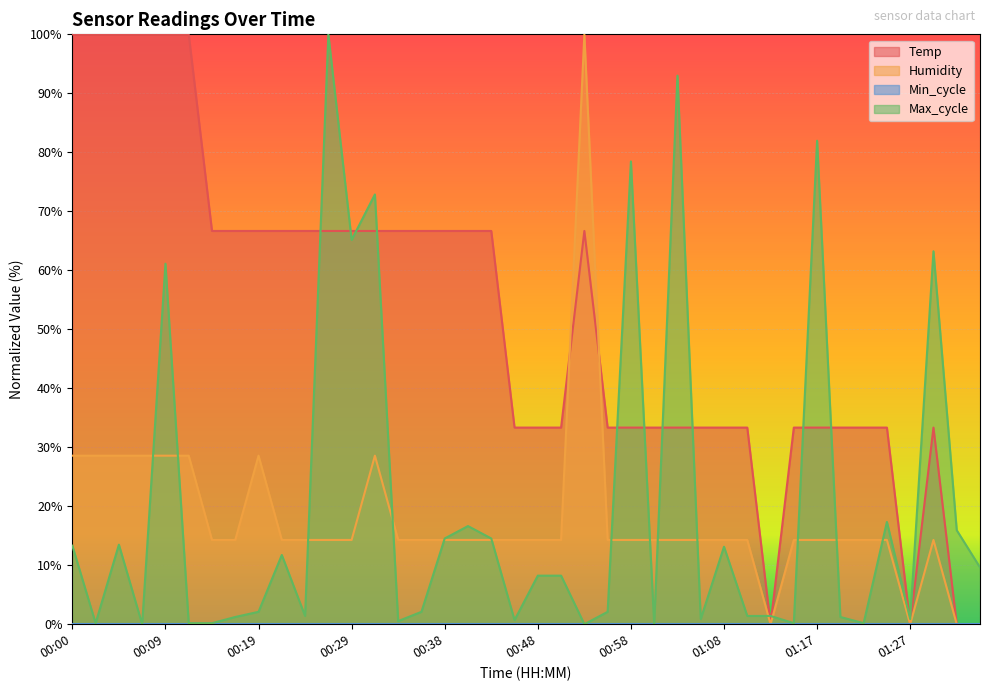

List the labels in order of Max_cycle value, smallest first.

00:07, 00:53, 01:00, 00:02, 00:12, 00:14, 01:15, 01:22, 00:34, 00:46, 01:05, 01:27, 00:17, 01:20, 00:24, 01:10, 01:12, 00:19, 00:36, 00:55, 00:48, 00:51, 01:34, 00:21, 01:08, 00:00, 00:04, 00:38, 00:43, 01:32, 00:41, 01:25, 00:09, 01:29, 00:29, 00:31, 00:58, 01:17, 01:03, 00:26